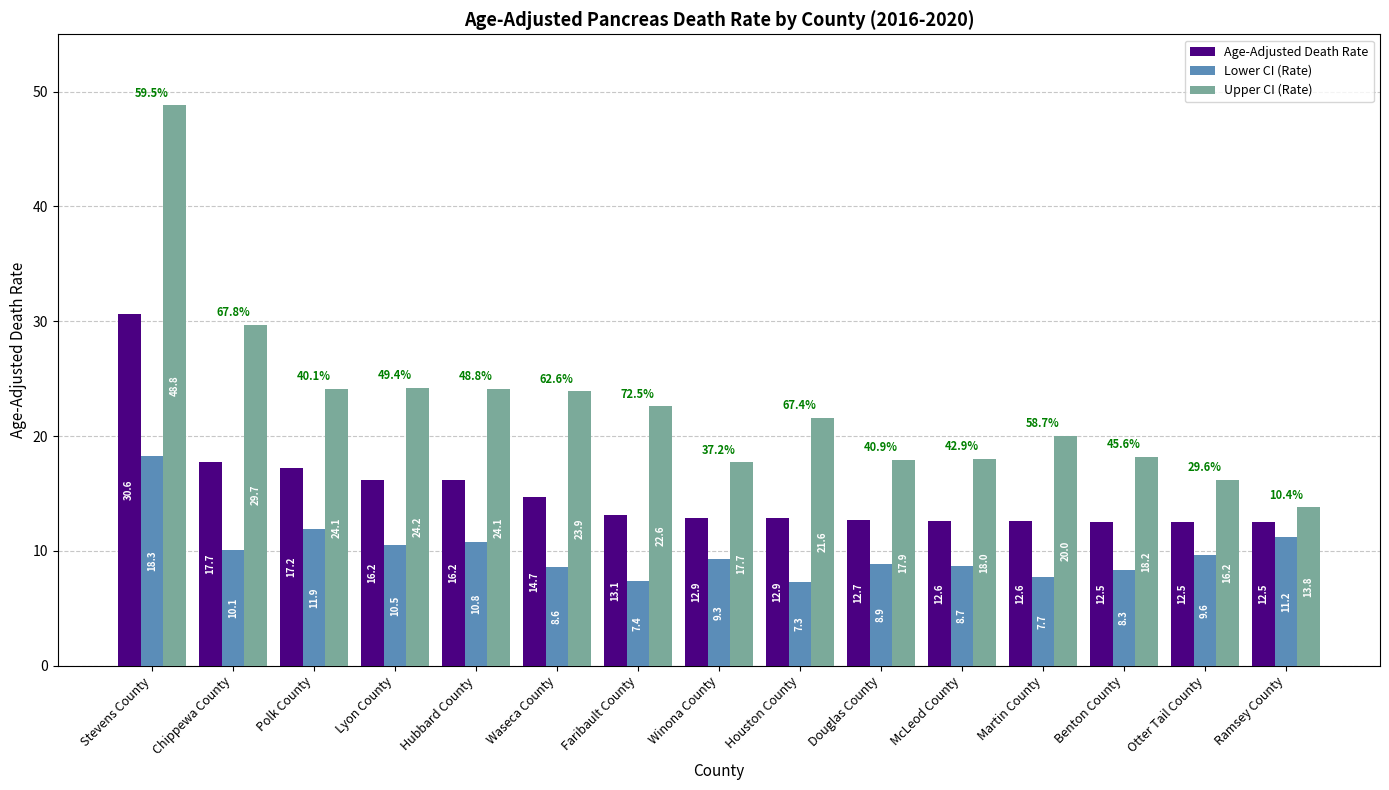

The value of Lower CI (Rate) at Hubbard County is 17.9. True or false?

False